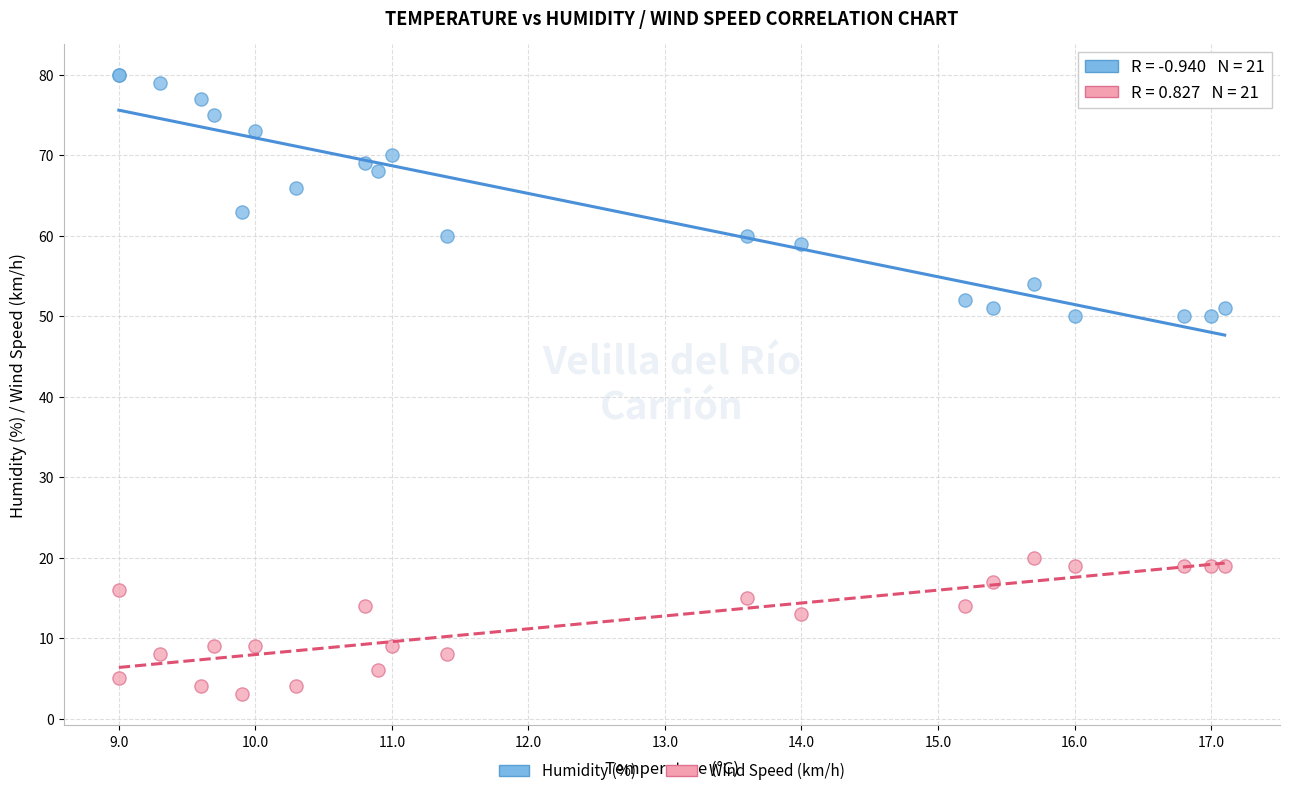

In the Humidity (%) series, what Y value is closest to 65?

66